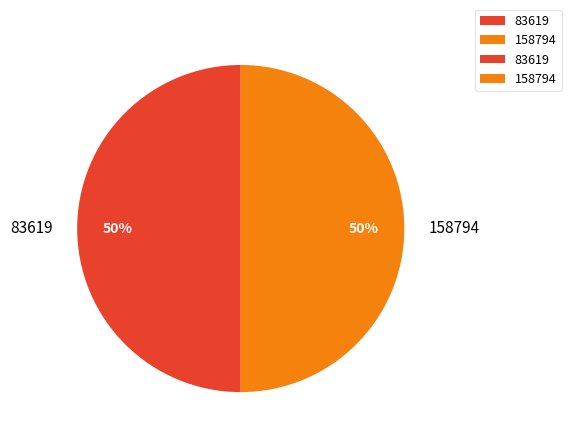

Count the number of slices in the pie.

2